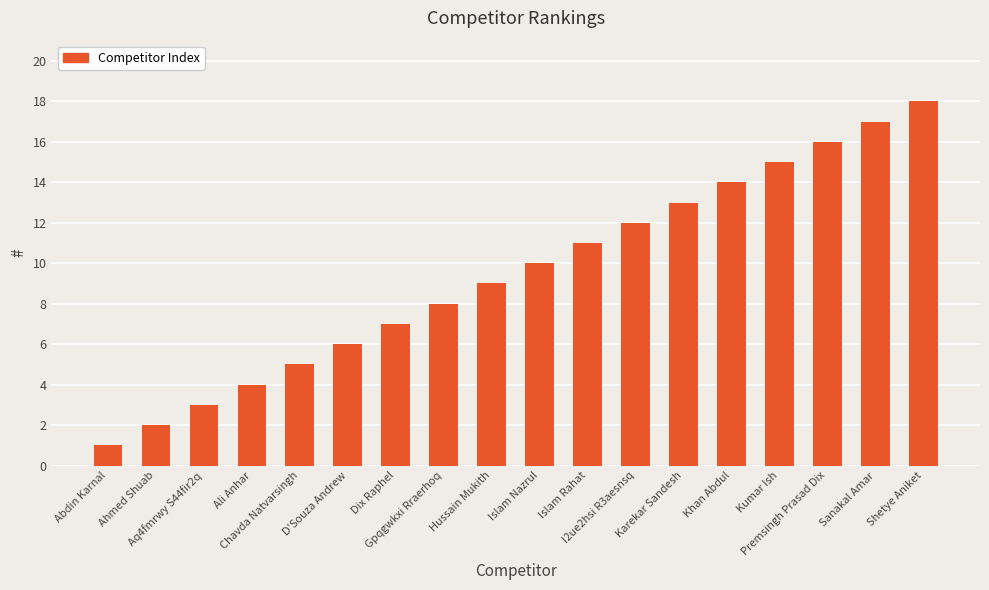

Reading left to right, what are all the values shown in this chart?

Abdin Karnal=1	Ahmed Shuab=2	Aq4fmrwy S44fir2q=3	Ali Anhar=4	Chavda Natvarsingh=5	D'Souza Andrew=6	Dix Raphel=7	Gpqgwkxi Rraerhoq=8	Hussain Mukith=9	Islam Nazrul=10	Islam Rahat=11	I2ue2hsi R3aesnsq=12	Karekar Sandesh=13	Khan Abdul=14	Kumar Ish=15	Premsingh Prasad Dix=16	Sanakal Amar=17	Shetye Aniket=18